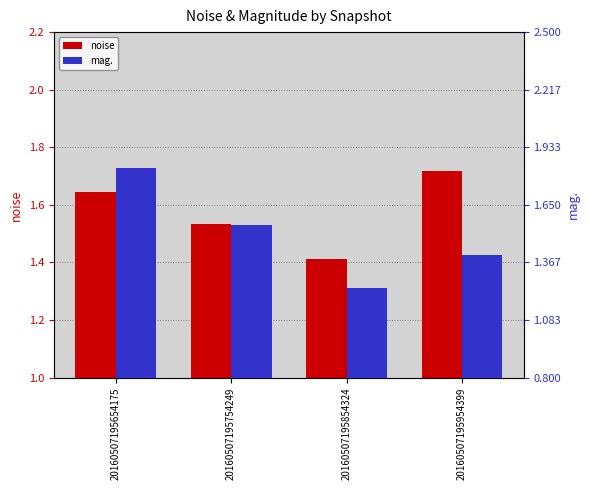

At which category is the sum across all series the highest?

20160507195654175